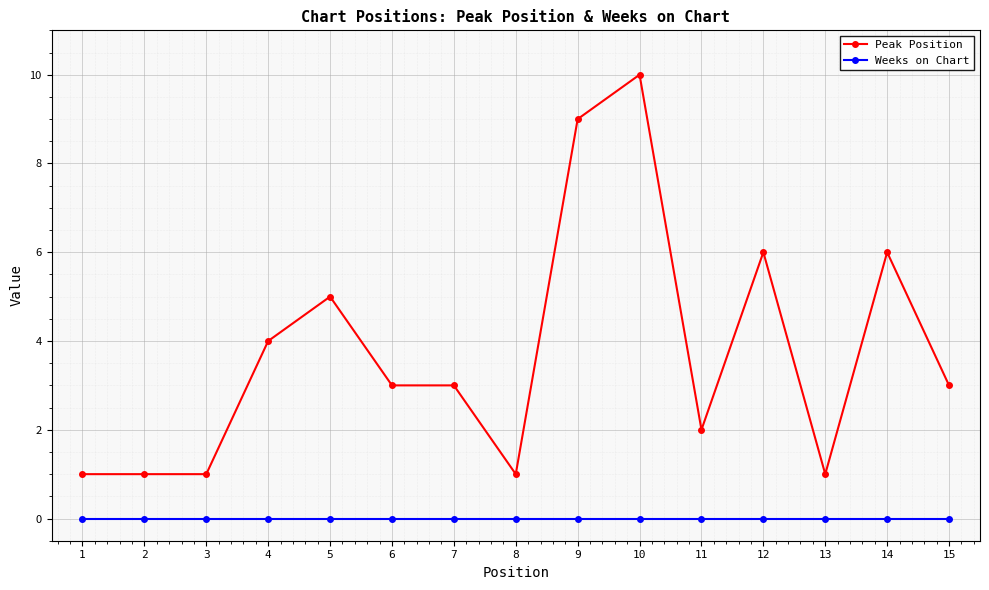

How many lines are shown in the chart?

2